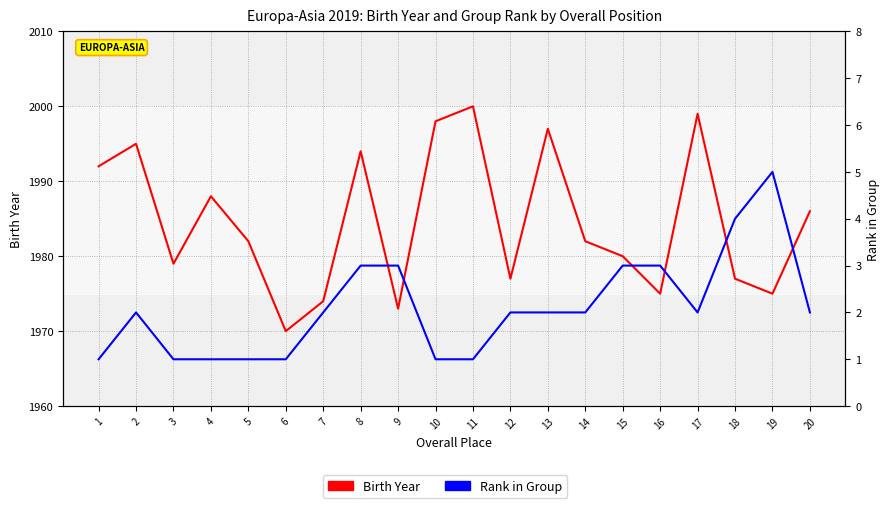

The Rank in Group series shows 1 at 5. True or false?

True